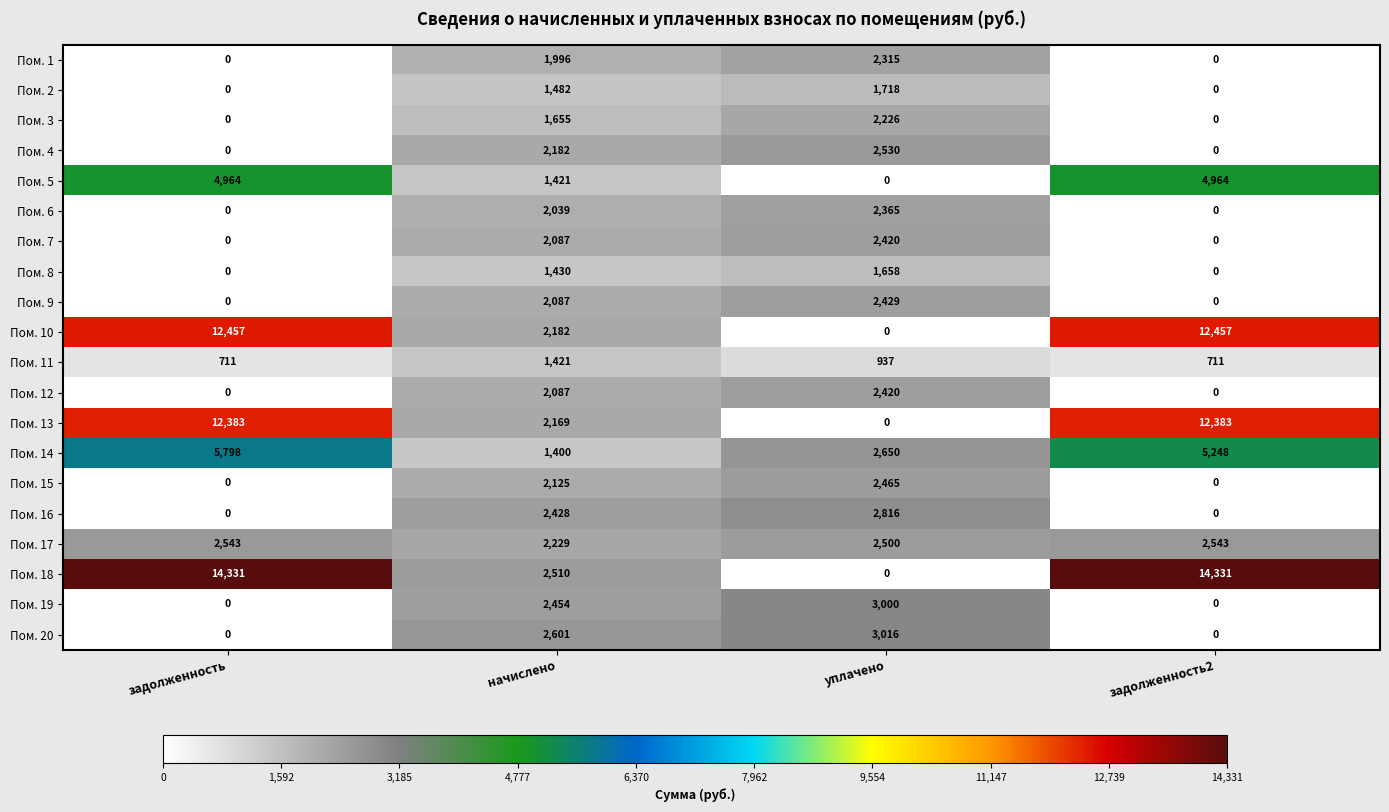

Is the value of Пом. 5 at уплачено greater than the value of Пом. 2 at уплачено?

No